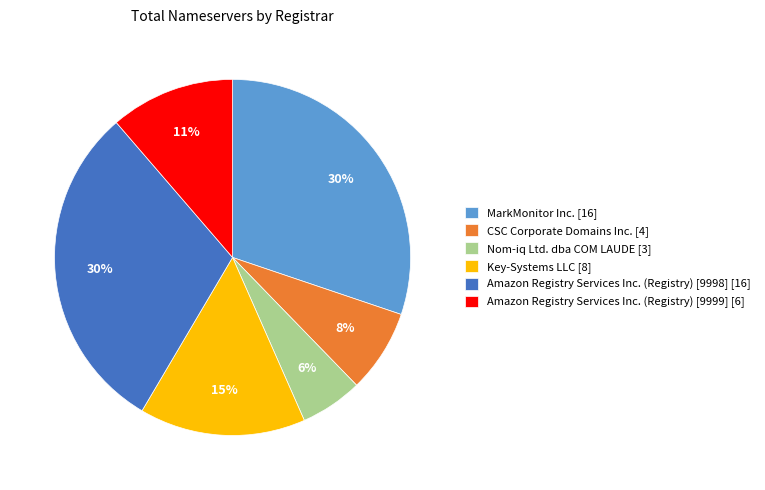

Which category has the smallest portion of the pie?

Nom-iq Ltd. dba COM LAUDE [3]